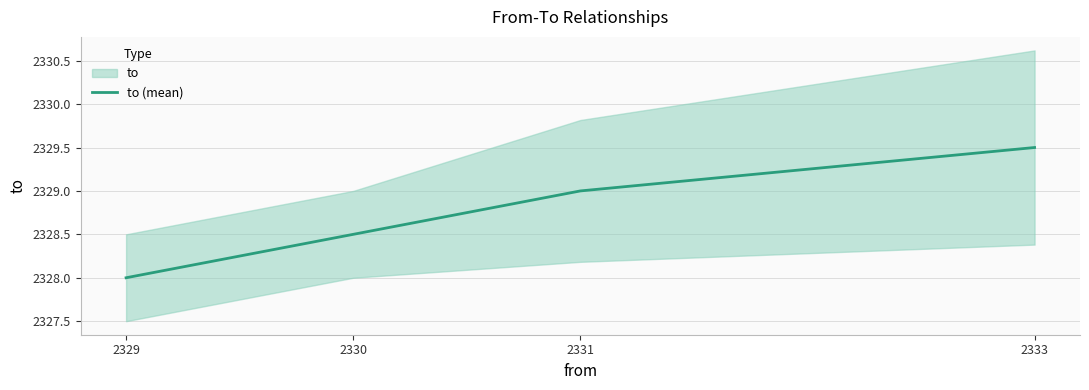

What is the approximate value at 2330?

2328.5